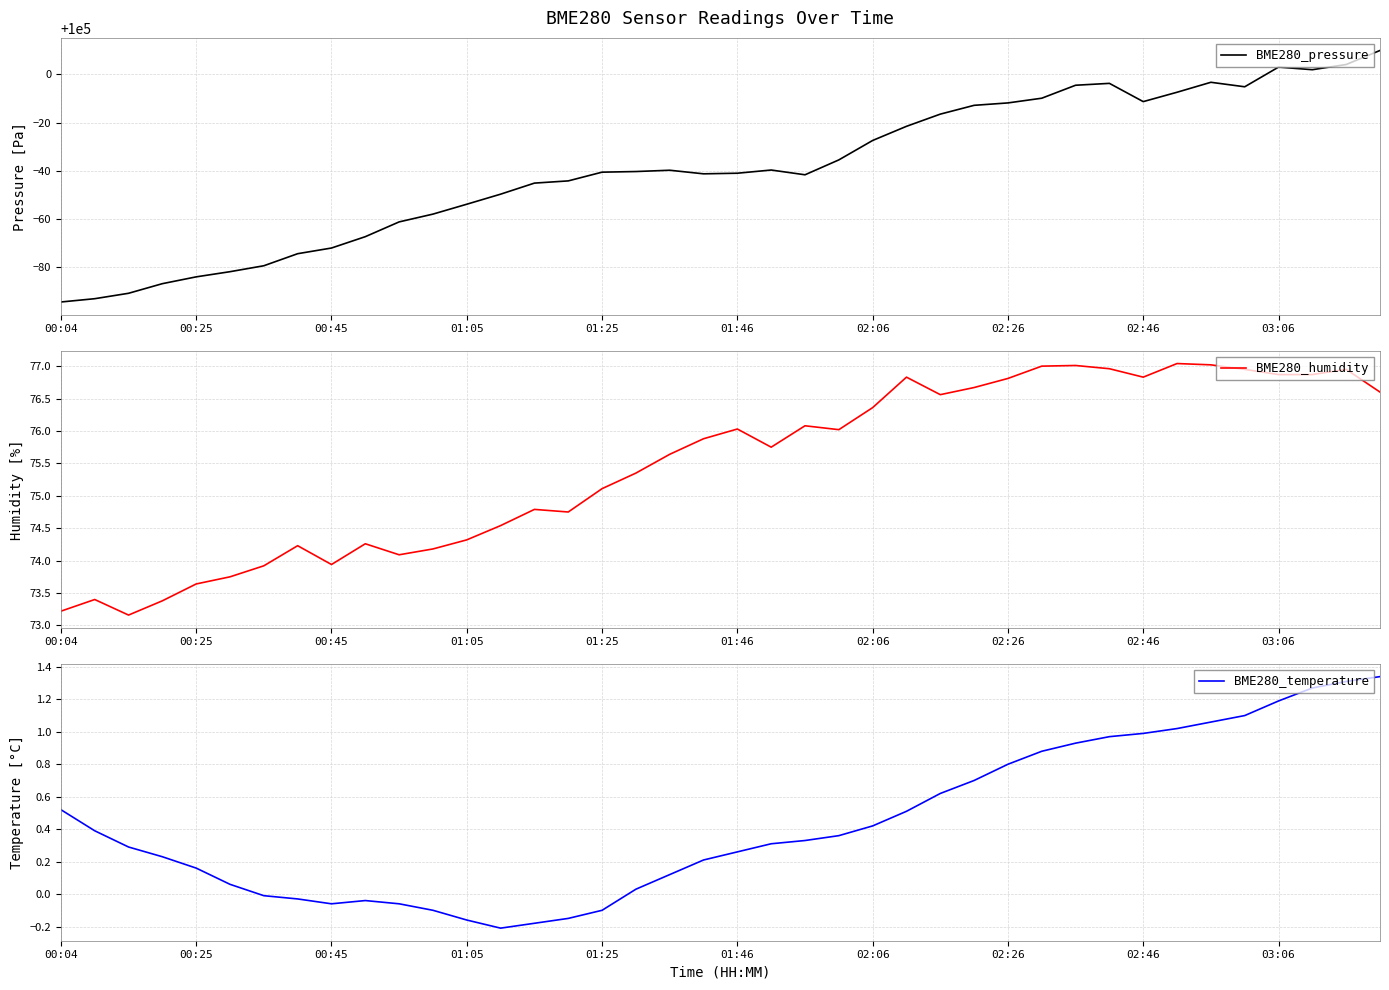

How many interior local peaks does the BME280_pressure series have?

5